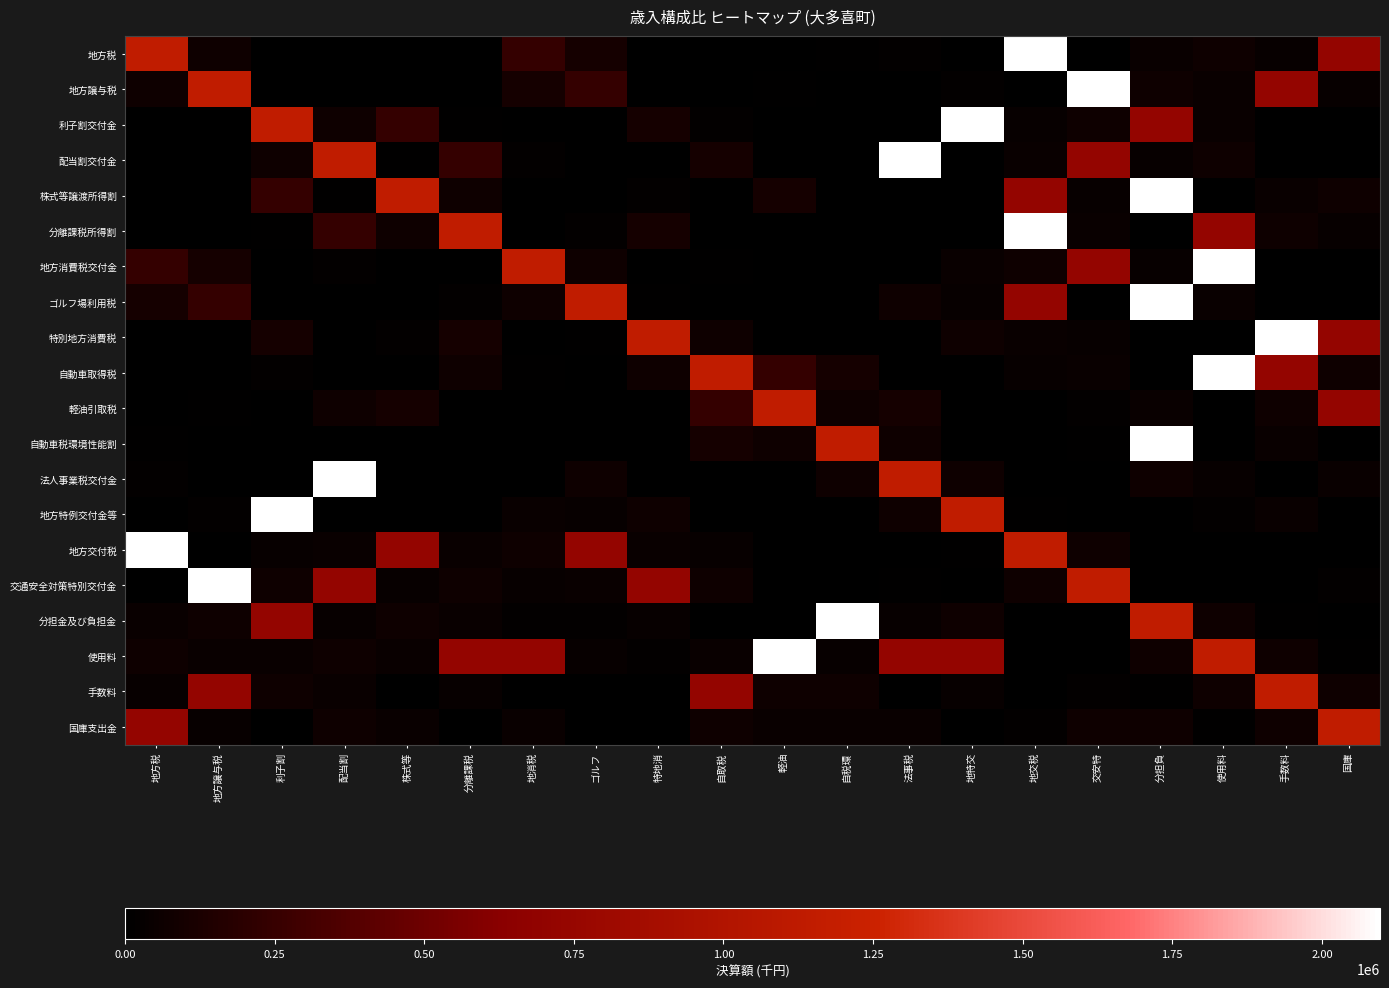

Rank the series at 国庫 from lowest to highest value.

利子割交付金, 地方消費税交付金, 地方特例交付金等, 地方交付税, ゴルフ場利用税, 配当割交付金, 自動車税環境性能割, 分担金及び負担金, 使用料, 交通安全対策特別交付金, 地方譲与税, 分離課税所得割, 法人事業税交付金, 株式等譲渡所得割, 自動車取得税, 手数料, 地方税, 特別地方消費税, 軽油引取税, 国庫支出金